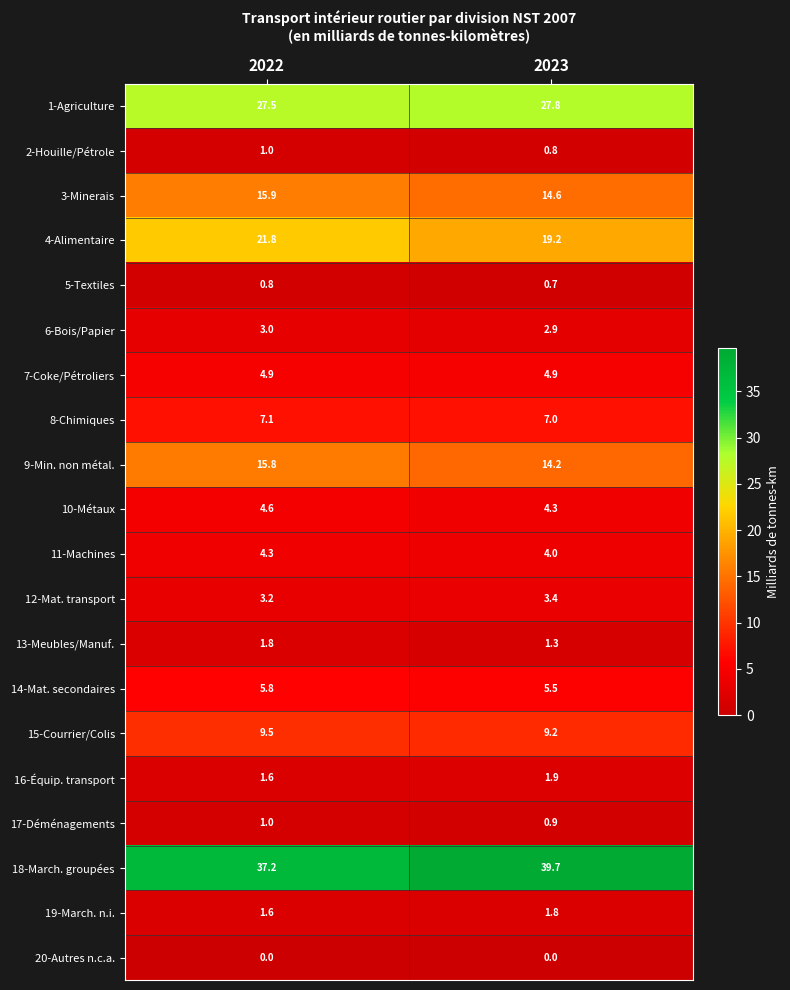

Is it true that 19-March. n.i. equals 0.6 at 2022?

False